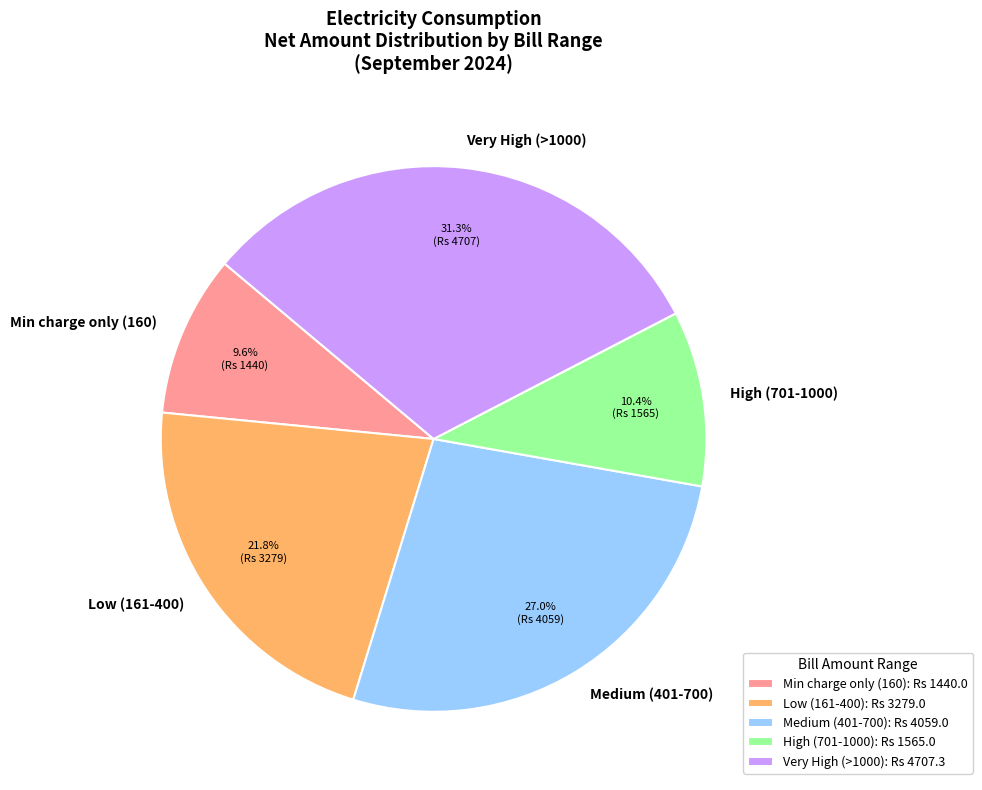

Does any single category account for the majority?

No